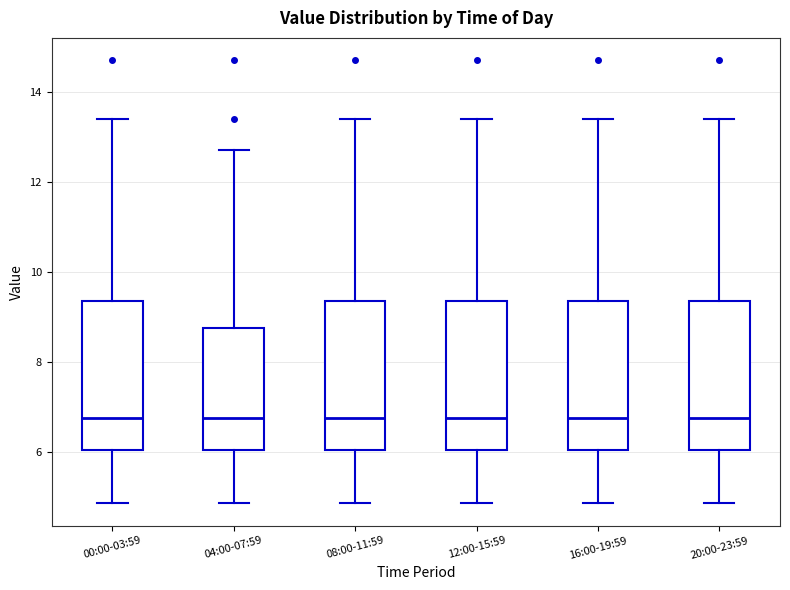

Reading left to right, read every box against the y-axis: the position of its median line, the range the box covers, and the ends of its whiskers. The values are not printed on the chart, so give them approximately, as read against the axis.

00:00-03:59: median 6.8, box 6.0 to 9.4, whiskers 4.8 to 13.4
04:00-07:59: median 6.8, box 6.0 to 8.8, whiskers 4.8 to 12.8
08:00-11:59: median 6.8, box 6.0 to 9.4, whiskers 4.8 to 13.4
12:00-15:59: median 6.8, box 6.0 to 9.4, whiskers 4.8 to 13.4
16:00-19:59: median 6.8, box 6.0 to 9.4, whiskers 4.8 to 13.4
20:00-23:59: median 6.8, box 6.0 to 9.4, whiskers 4.8 to 13.4